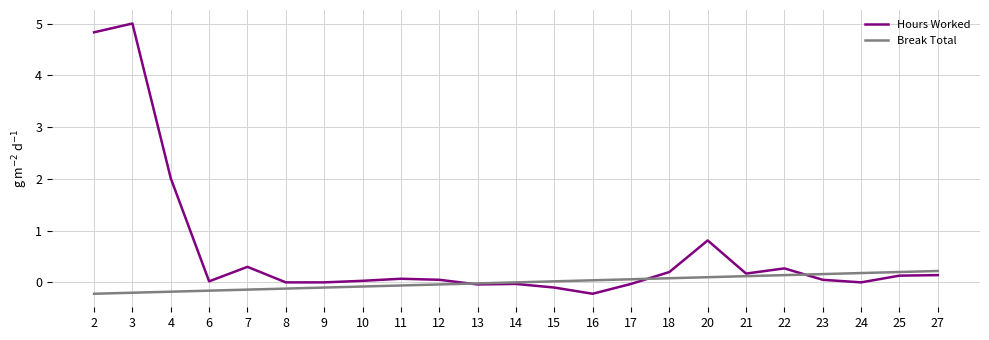

Which series has the widest spread of values?

Hours Worked